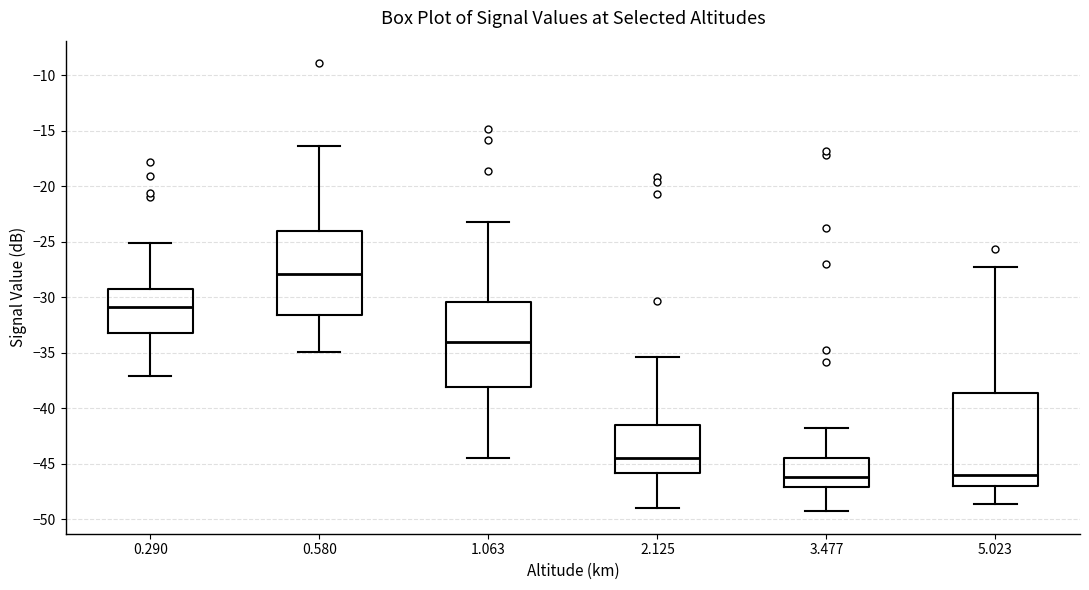

Reading left to right, read every box against the y-axis: the position of its median line, the range the box covers, and the ends of its whiskers. The values are not printed on the chart, so give them approximately, as read against the axis.

0.290: median -31.0, box -33.0 to -29.0, whiskers -37.0 to -25.0
0.580: median -28.0, box -31.5 to -24.0, whiskers -35.0 to -16.5
1.063: median -34.0, box -38.0 to -30.5, whiskers -44.5 to -23.0
2.125: median -44.5, box -46.0 to -41.5, whiskers -49.0 to -35.5
3.477: median -46.0, box -47.0 to -44.5, whiskers -49.5 to -42.0
5.023: median -46.0, box -47.0 to -38.5, whiskers -48.5 to -27.5